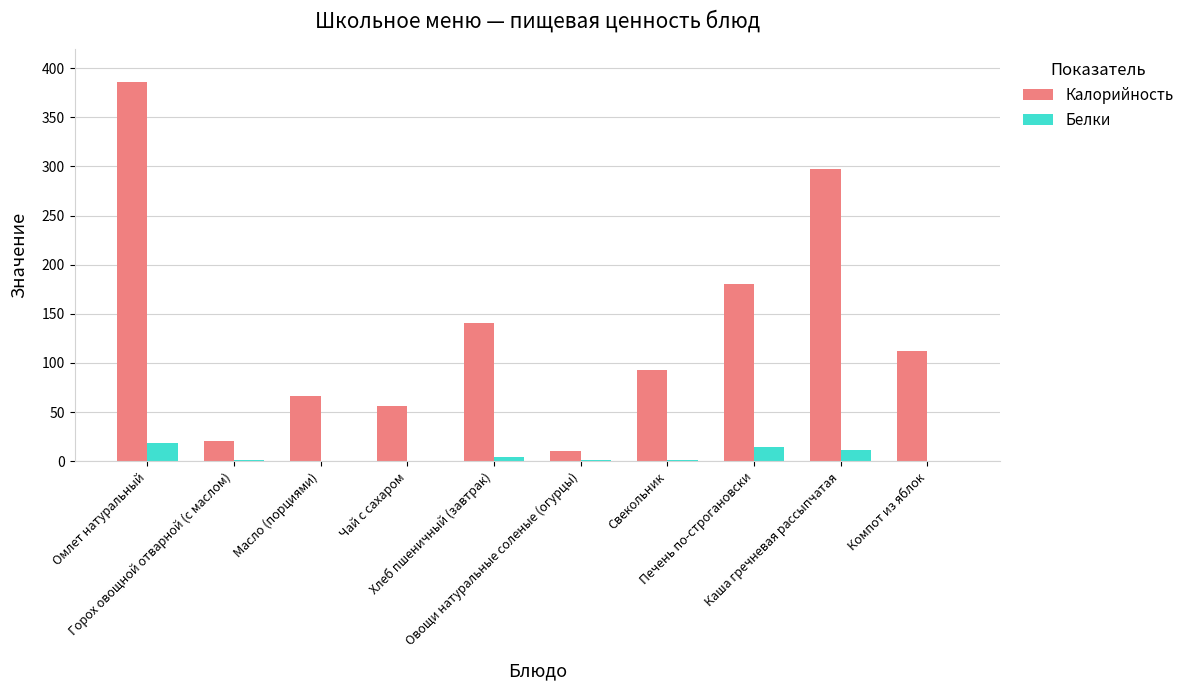

How many values in the Белки series exceed 1?

5